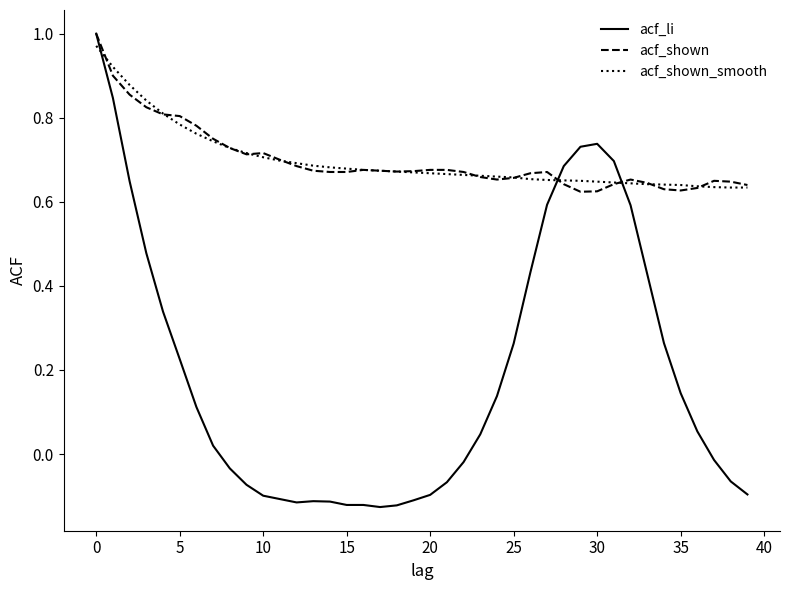

Which series has the largest range (max minus min)?

acf_li